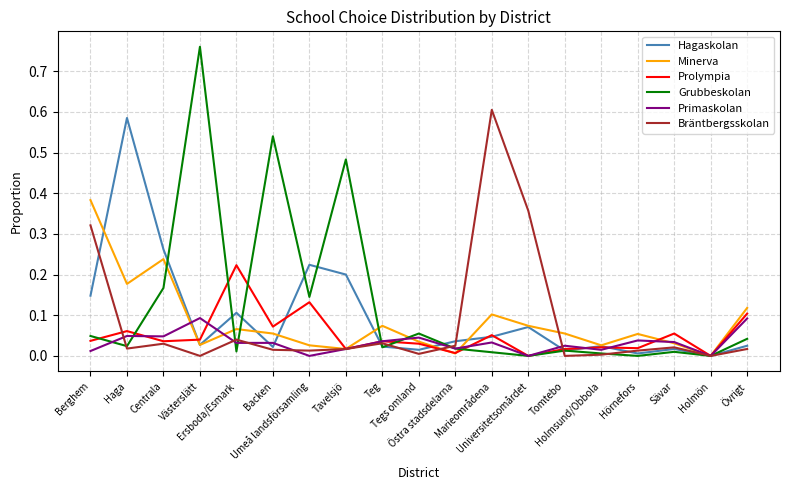

How many lines are shown in the chart?

6